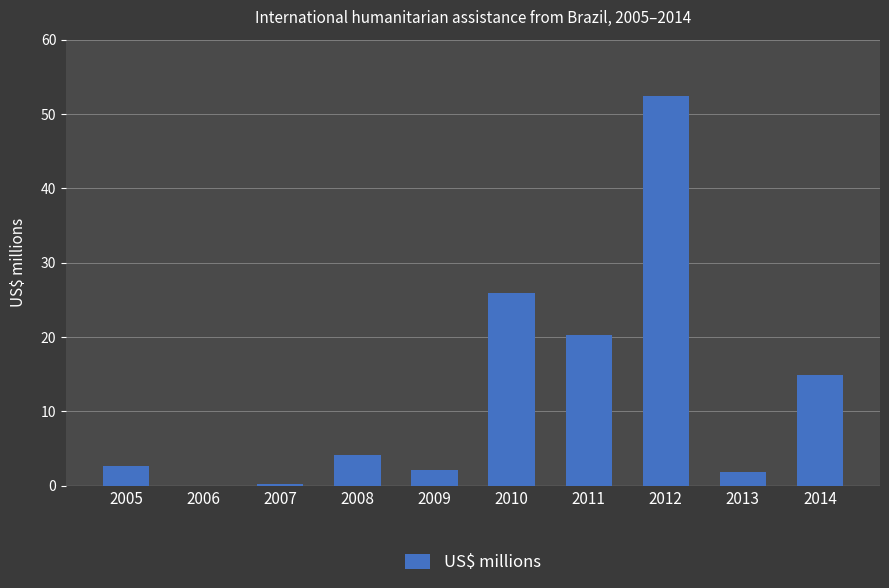

What is the greatest value displayed?

52.4